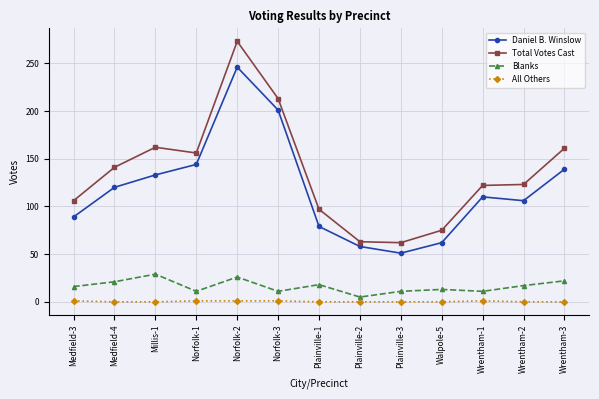

Rank the series by their maximum value, from highest to lowest.

Total Votes Cast, Daniel B. Winslow, Blanks, All Others